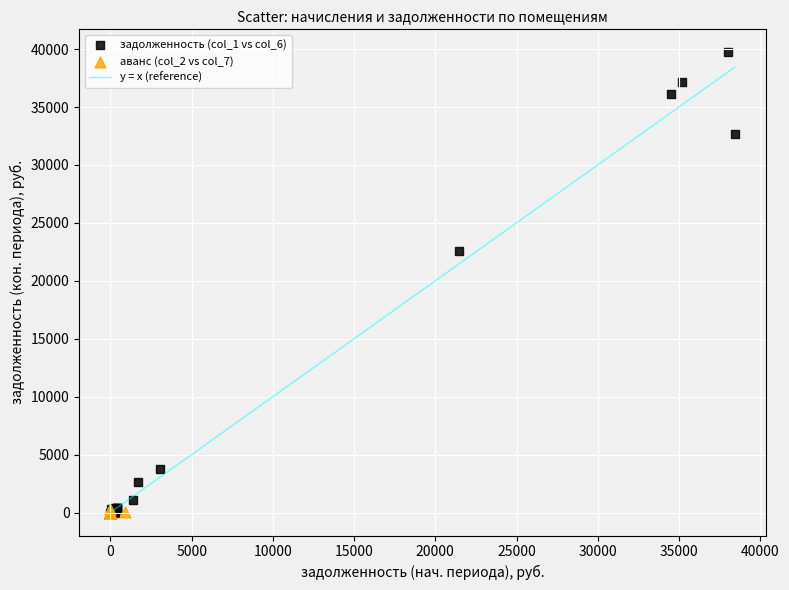

Which series has the largest Y range (max minus min)?

задолженность (col_1 vs col_6)